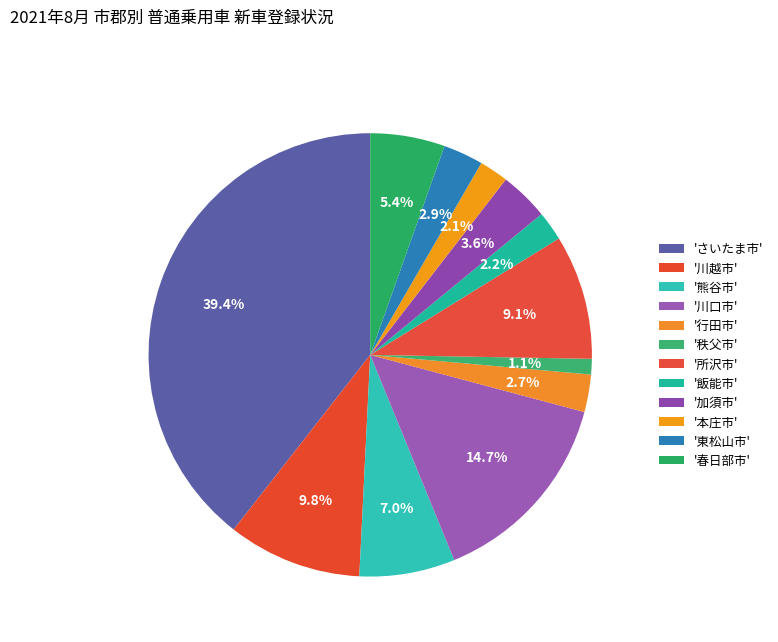

How many segments does this pie chart have?

12